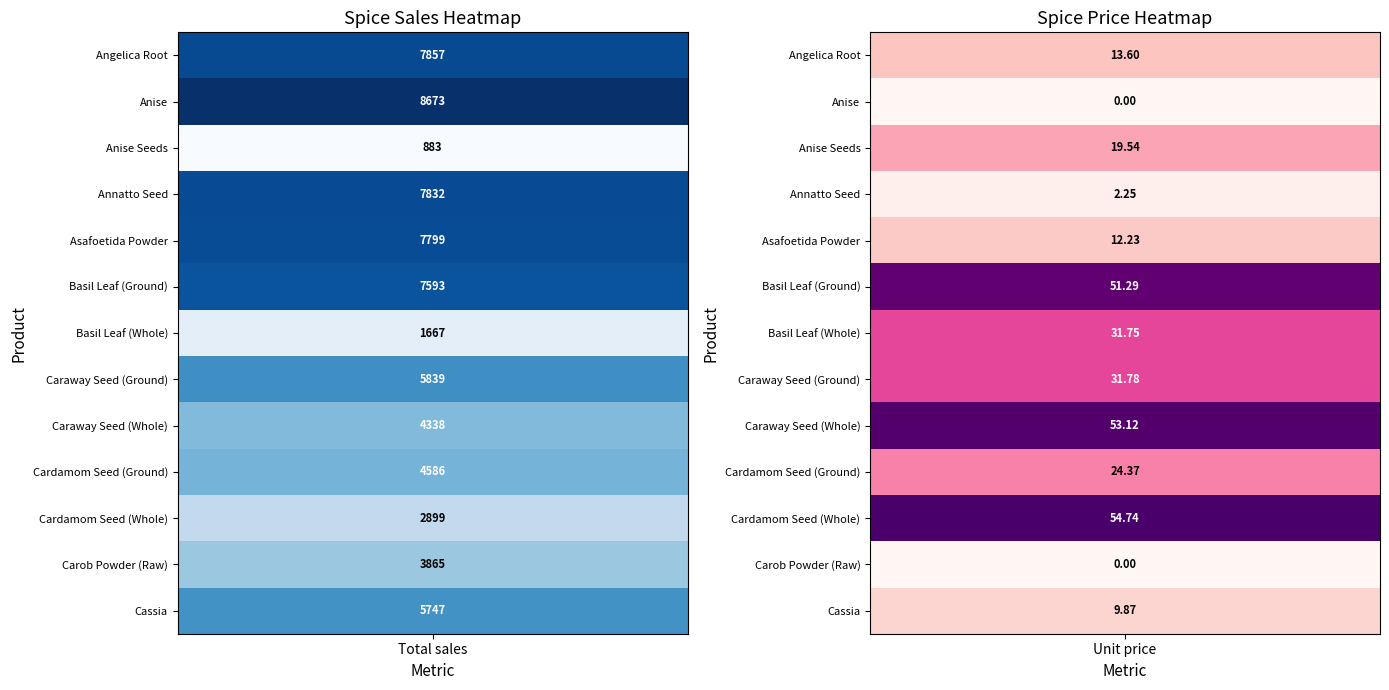

Reading left to right, list all the values displayed in this chart.

Angelica Root: 7857.0	13.6
Anise: 8673.0	0.0
Anise Seeds: 883.0	19.5
Annatto Seed: 7832.0	2.2
Asafoetida Powder: 7799.0	12.2
Basil Leaf (Ground): 7593.0	51.3
Basil Leaf (Whole): 1667.0	31.8
Caraway Seed (Ground): 5839.0	31.8
Caraway Seed (Whole): 4338.0	53.1
Cardamom Seed (Ground): 4586.0	24.4
Cardamom Seed (Whole): 2899.0	54.7
Carob Powder (Raw): 3865.0	0.0
Cassia: 5747.0	9.9